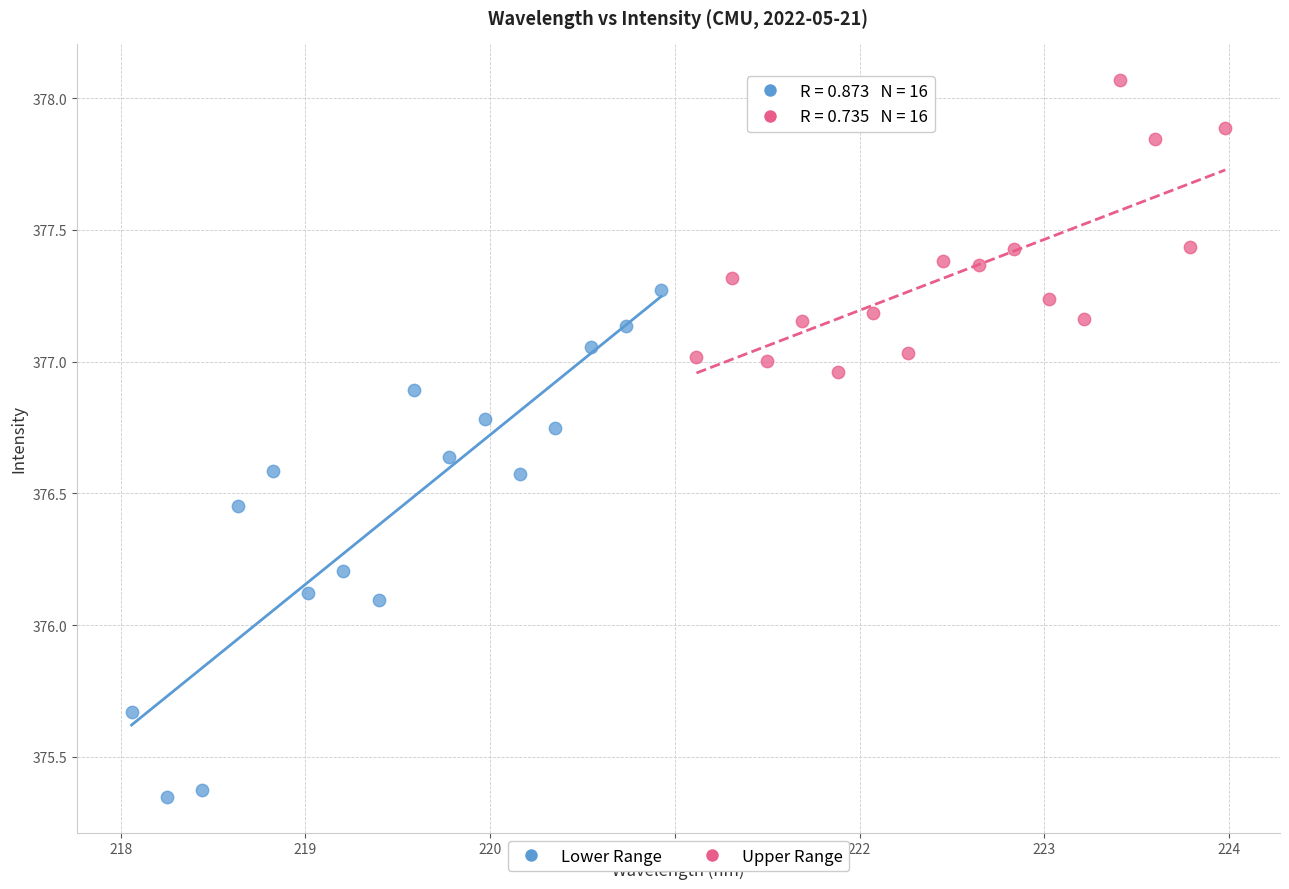

Which series reaches the maximum Y coordinate?

Upper Range